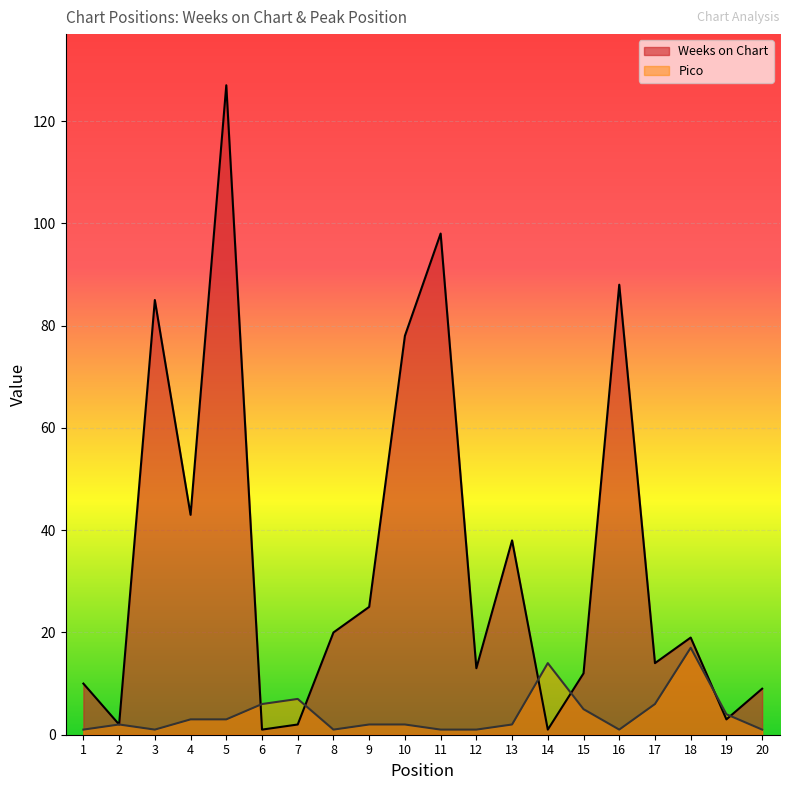

What is the value of the Weeks on Chart point at the 10th from the left?

78